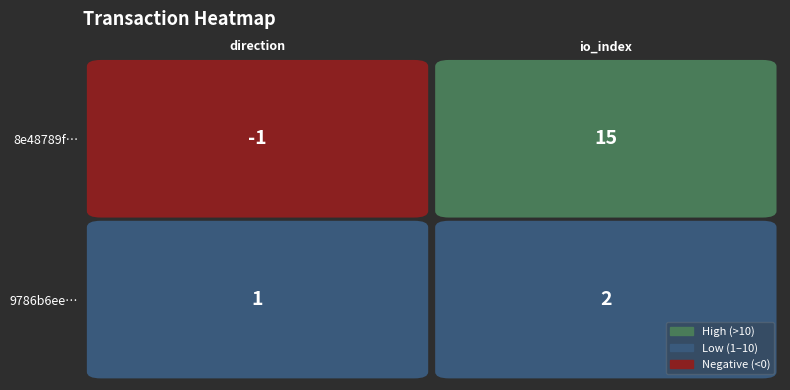

What is the difference between the maximum and minimum values in the 9786b6ee5534ebfaba12c2067706dd98ee1b4fd series?

1